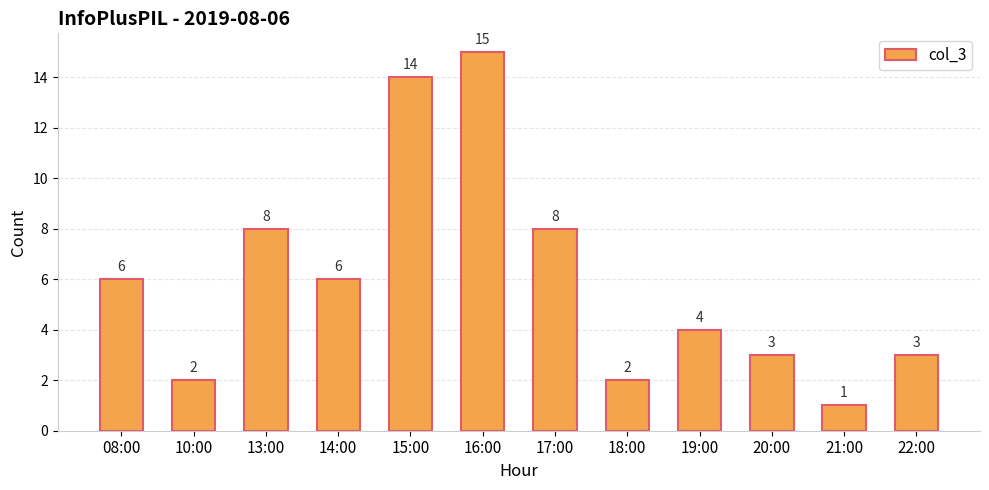

What is the change in value from 14:00 to 17:00?

+2